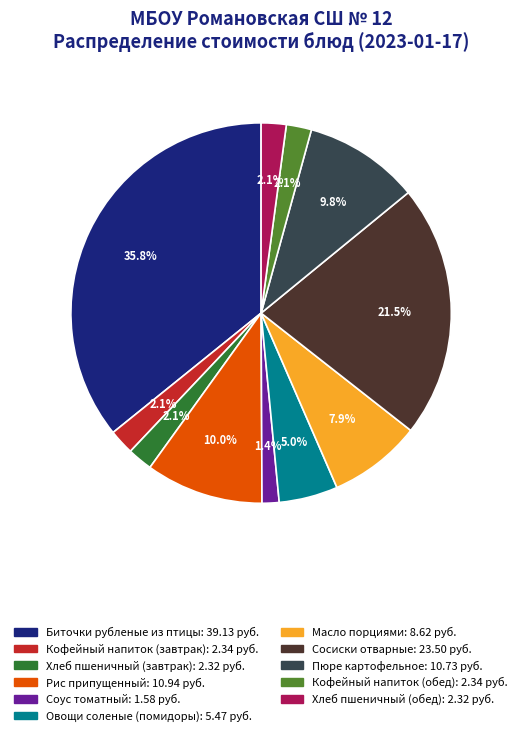

Between Рис припущенный and Масло порциями, which is larger?

Рис припущенный